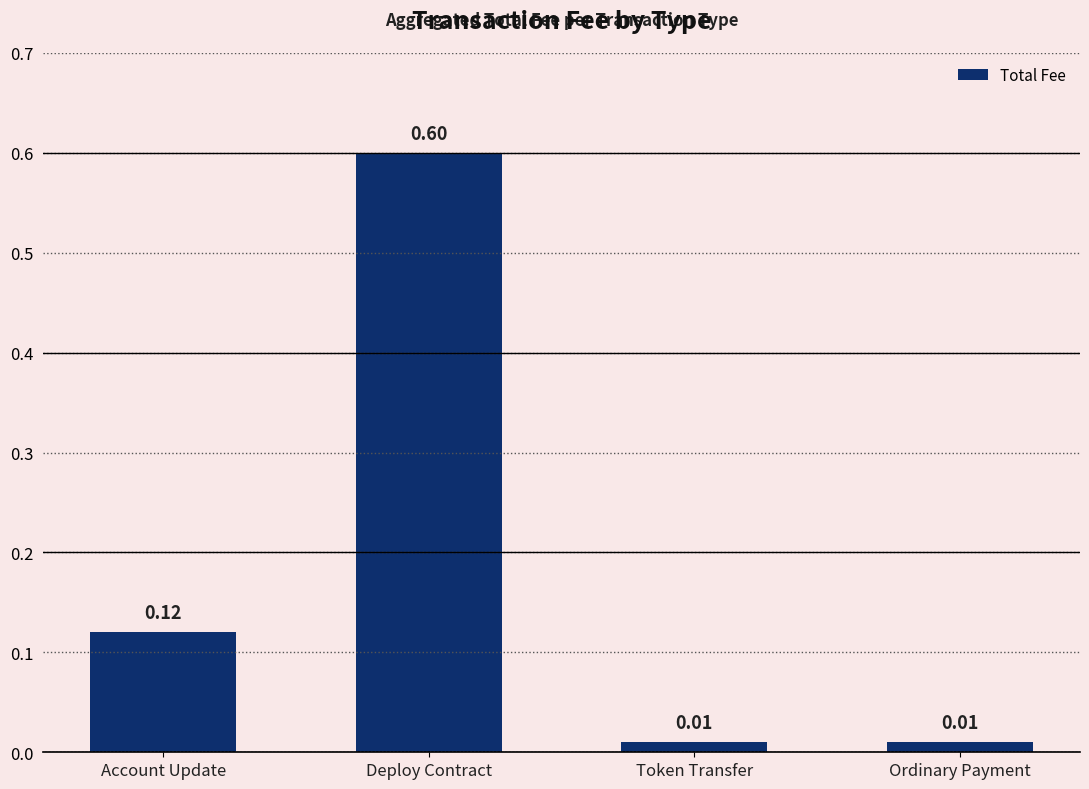

What is the change in value from Deploy Contract to Ordinary Payment?

-0.6